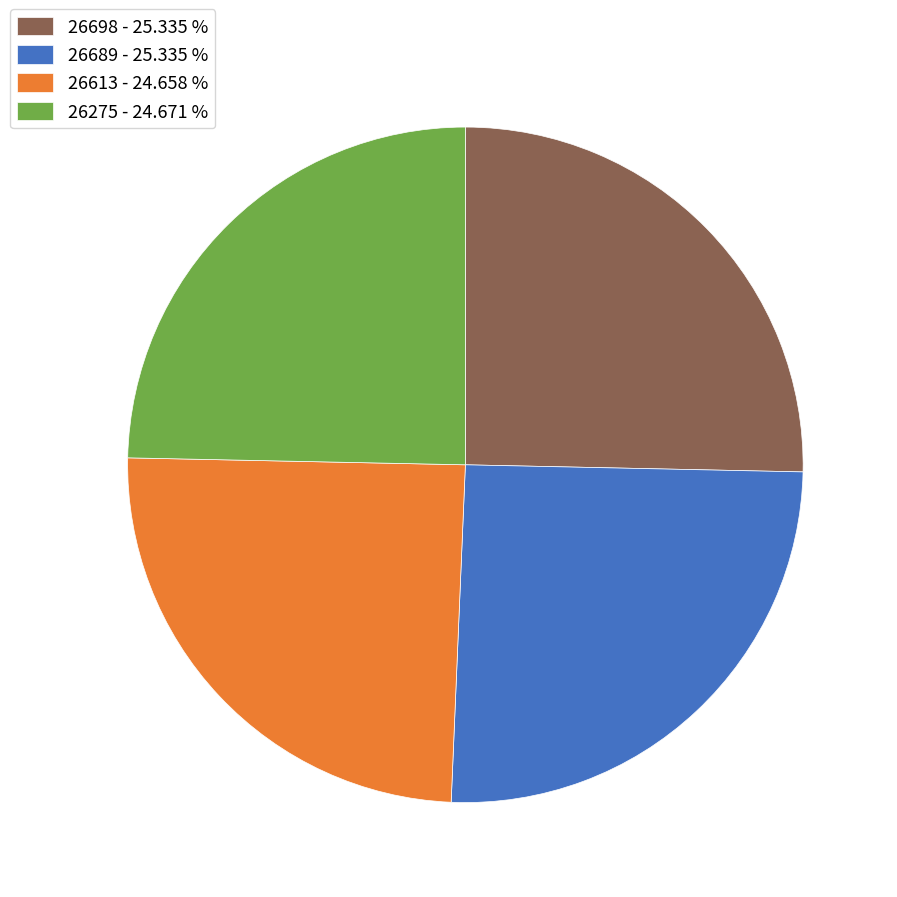

Which has a higher value, 26275 - 24.671 % or 26698 - 25.335 %?

26698 - 25.335 %